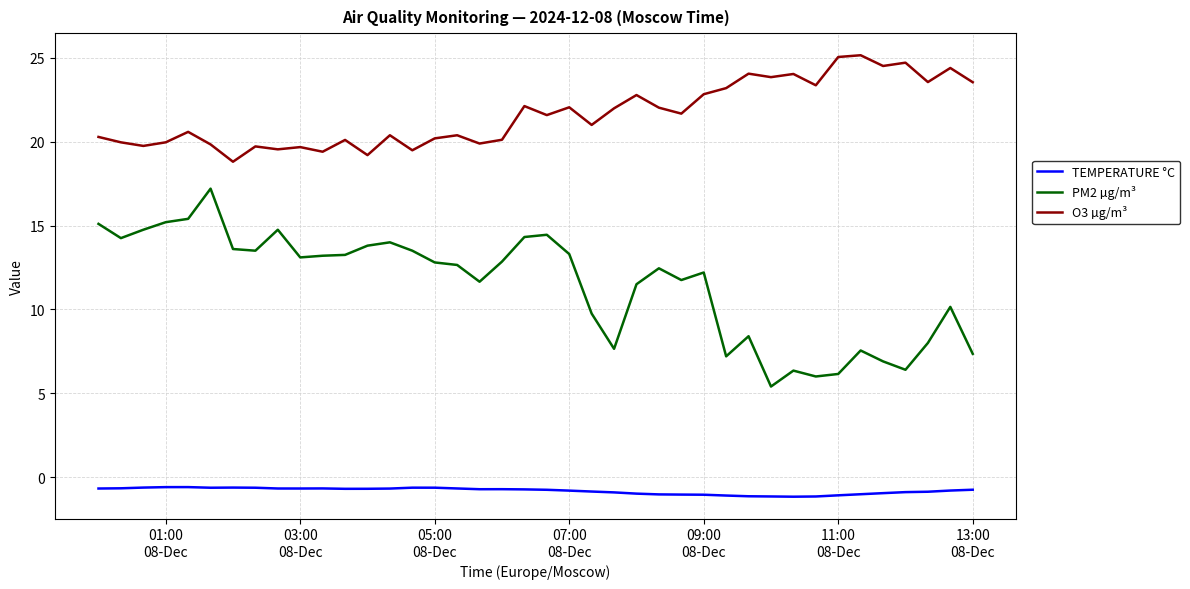

Which series has the largest total across all categories?

O3 µg/m³